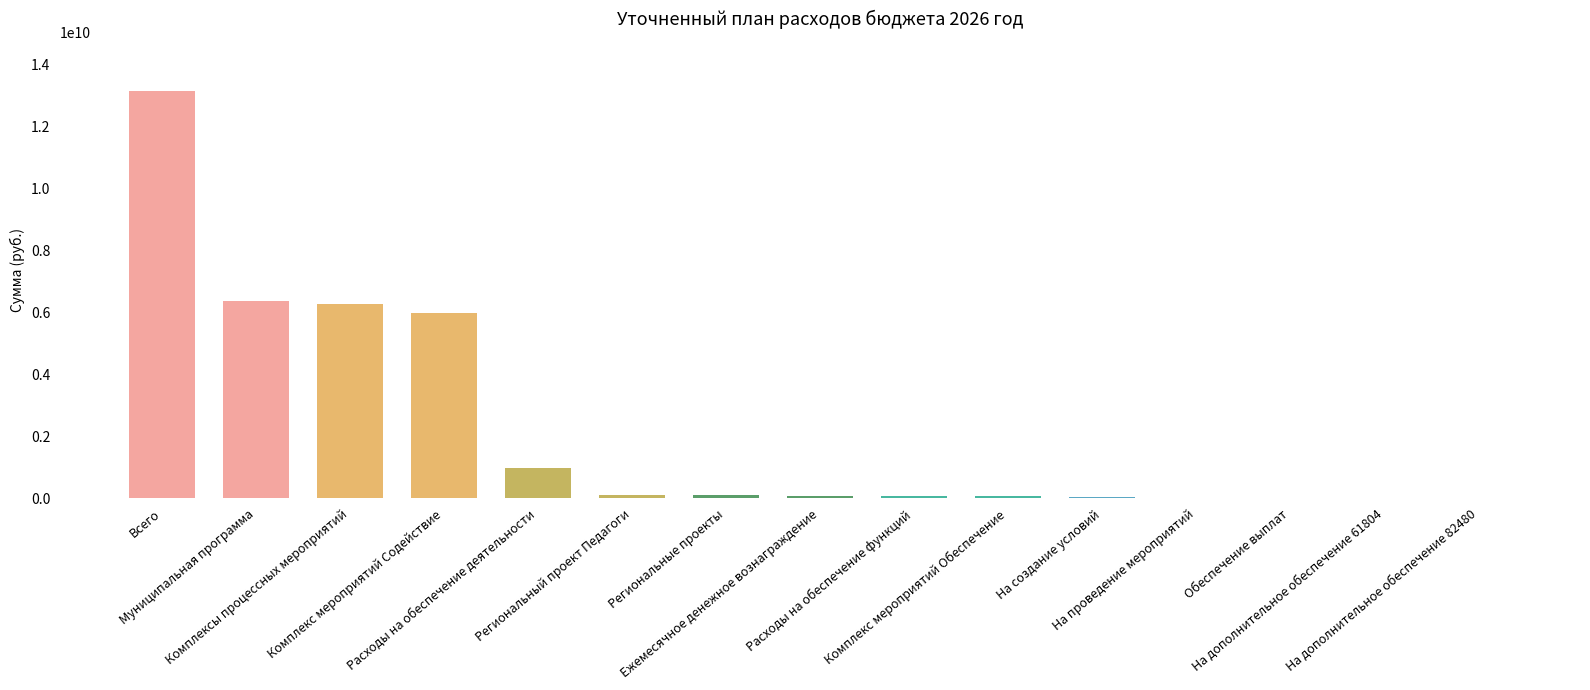

What is the approximate value at Обеспечение выплат, to the nearest 10?

2499800